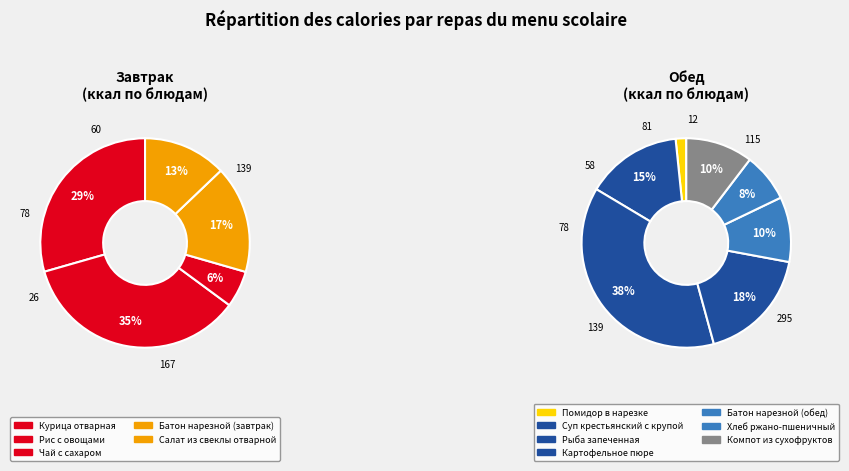

The Суп крестьянский с крупой slice represents 19% of the pie. True or false?

False